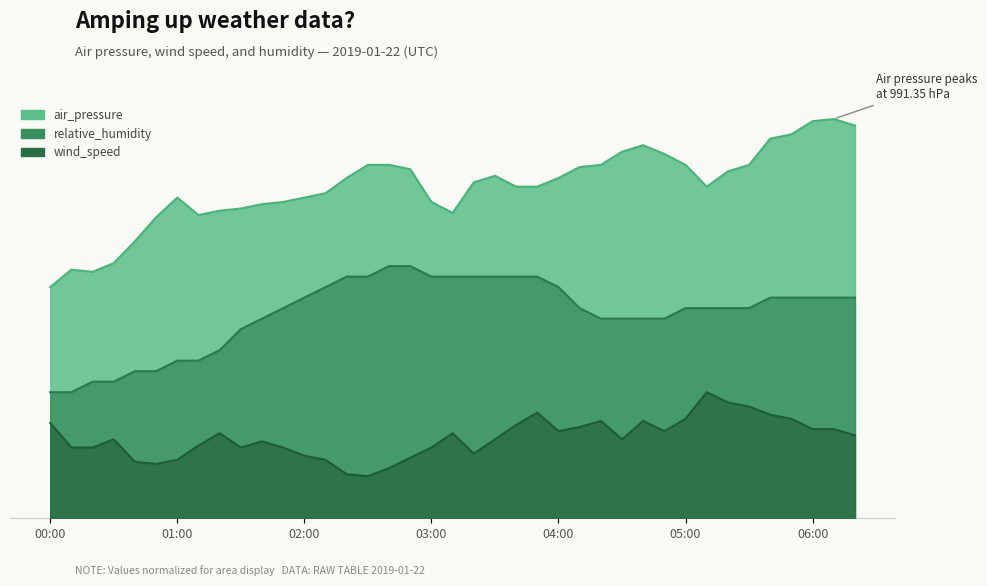

Where is the first local minimum for wind_speed?

00:50